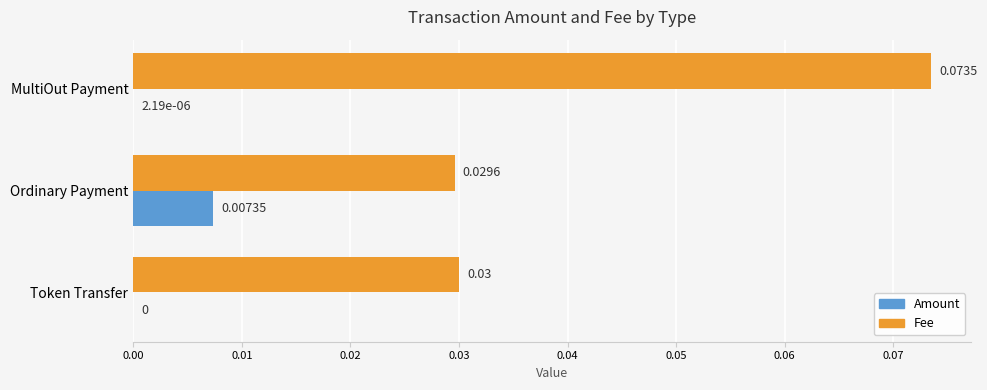

At which category does the chart reach its peak across all series?

MultiOut Payment